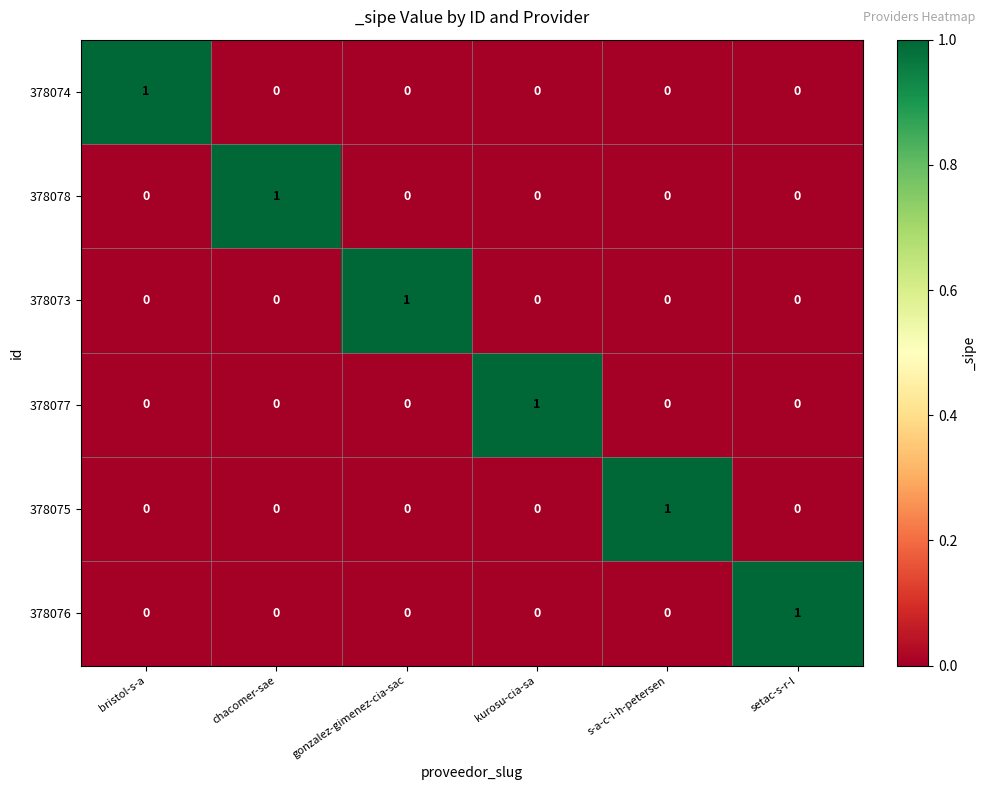

The 378077 series shows 0 at chacomer-sae. True or false?

True